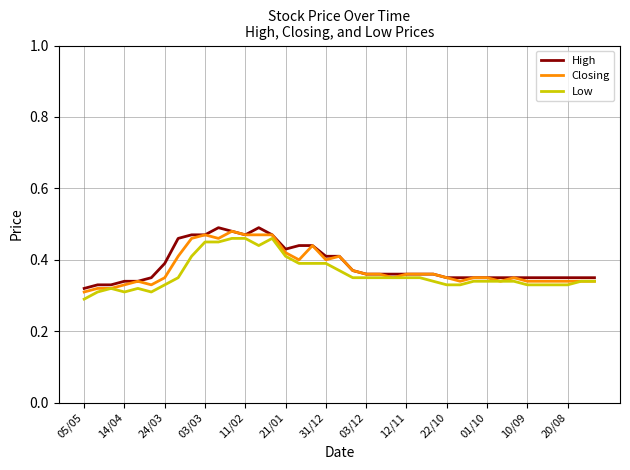

What is the smallest value displayed?

0.3